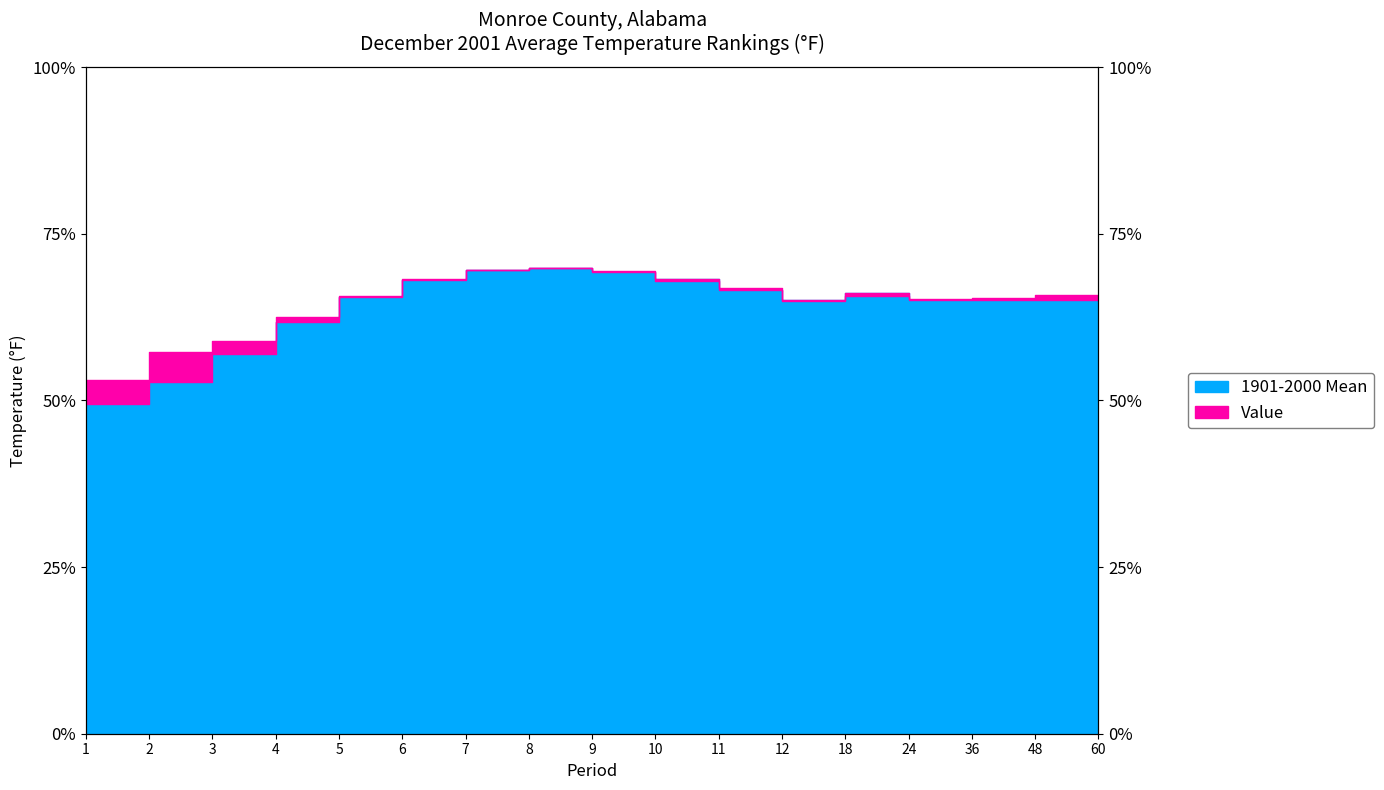

The value of 1901-2000 Mean at 1 is 49.5. True or false?

True